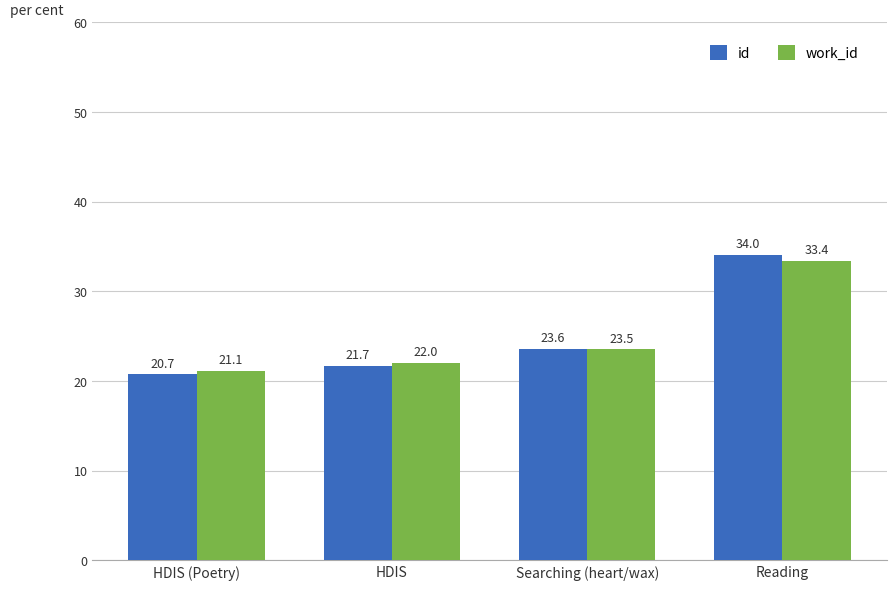

What is the difference between the second highest and second lowest values in the id series?

1.9